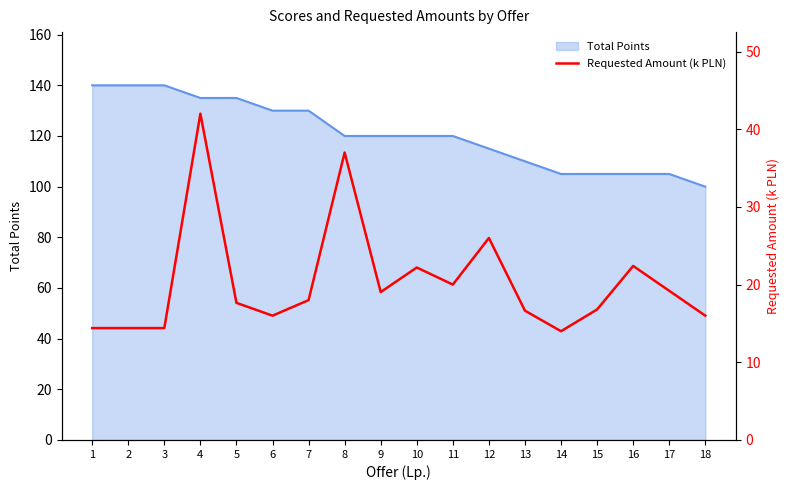

Reading right to left, transcribe all the data shown in this chart.

18=16.0	17=19.2	16=22.4	15=16.8	14=14.0	13=16.6	12=26.0	11=20.0	10=22.2	9=19.0	8=37.0	7=18.0	6=16.0	5=17.6	4=42.0	3=14.4	2=14.4	1=14.4